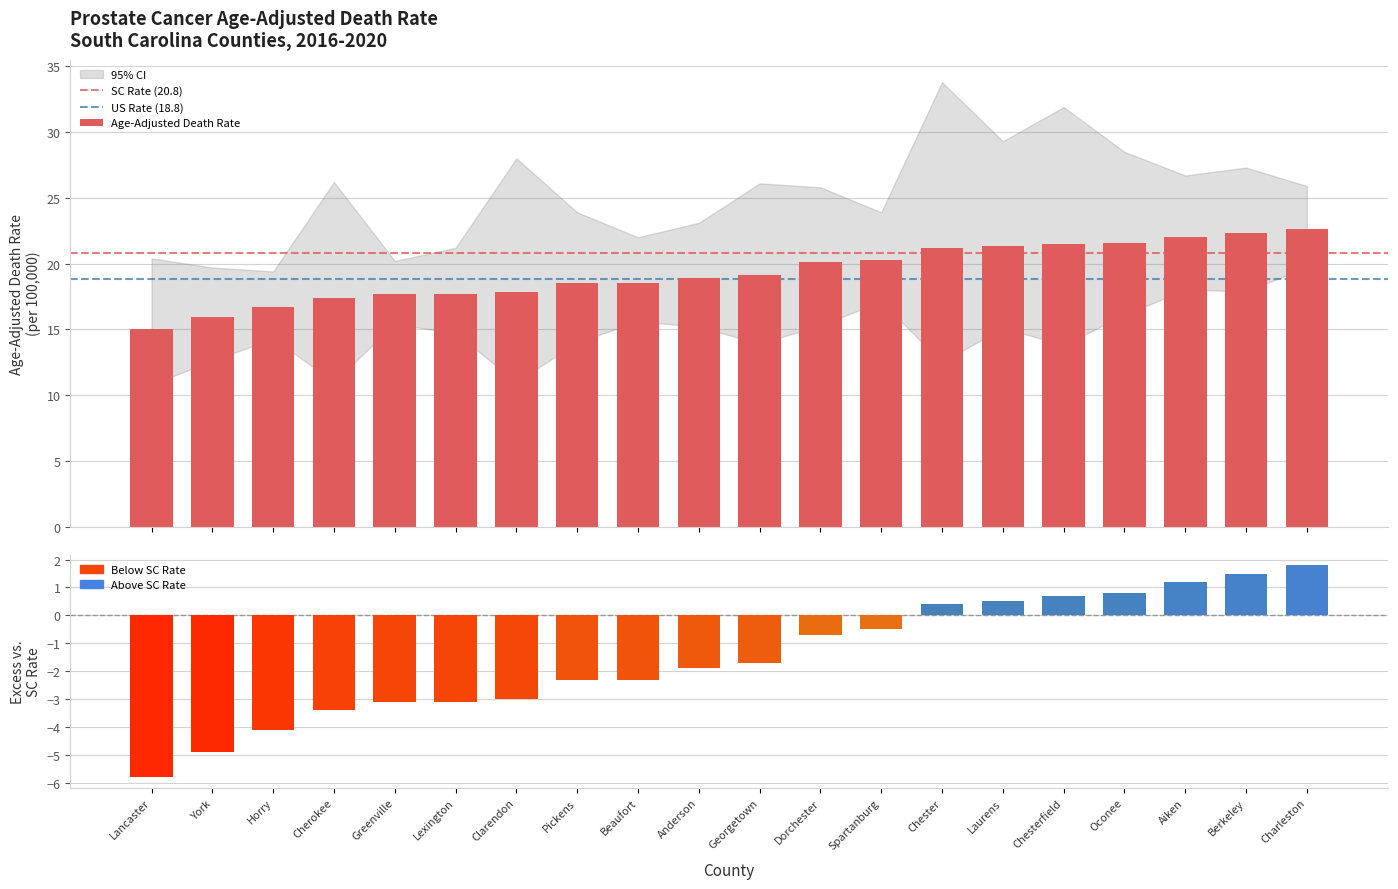

How many values in the Upper CI series are below 25?

9